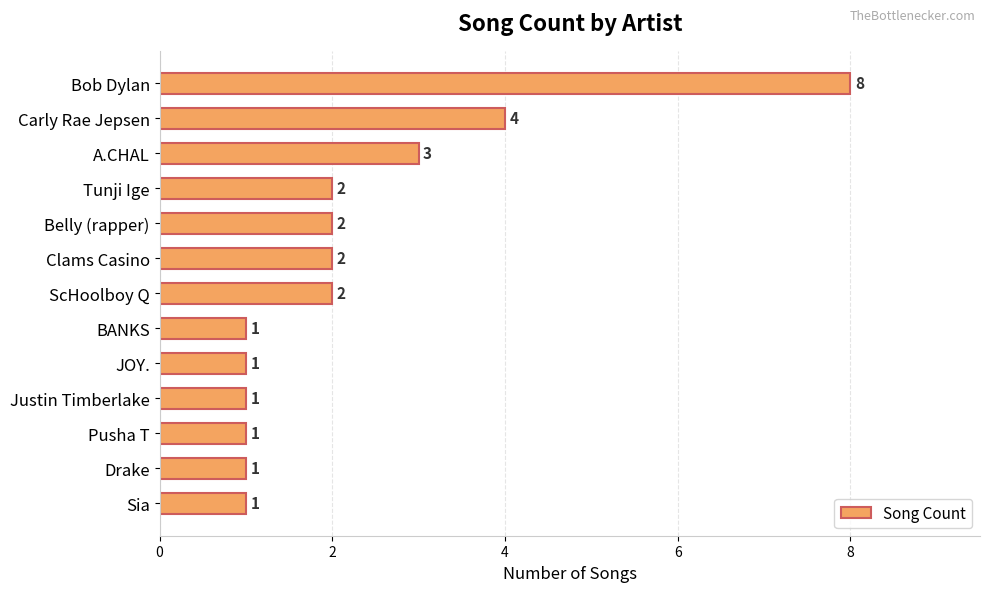

Which has a higher value, Clams Casino or Pusha T?

Clams Casino